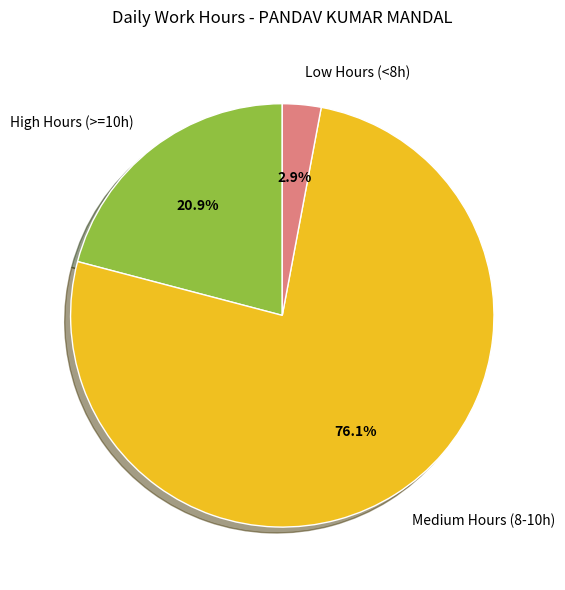

What is the largest slice in the pie chart?

Medium Hours (8-10h)